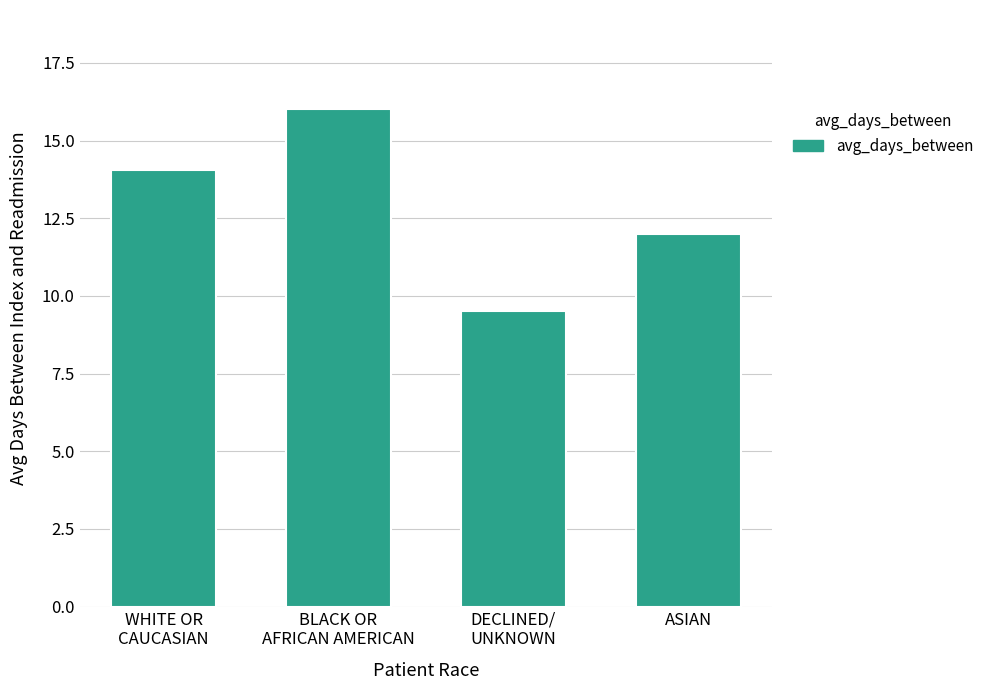

What is the minimum value shown in the chart?

9.5